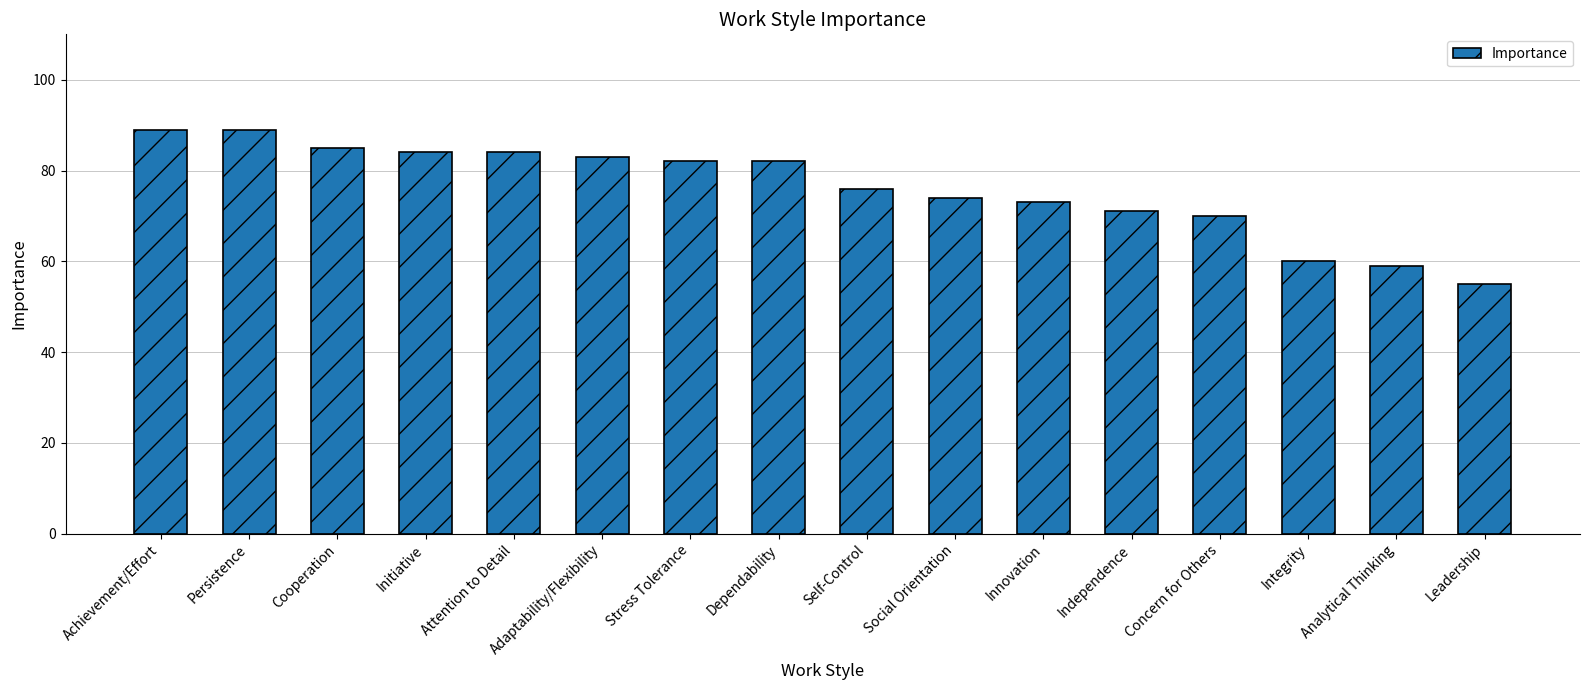

The chart shows a value of 24 at Innovation. True or false?

False